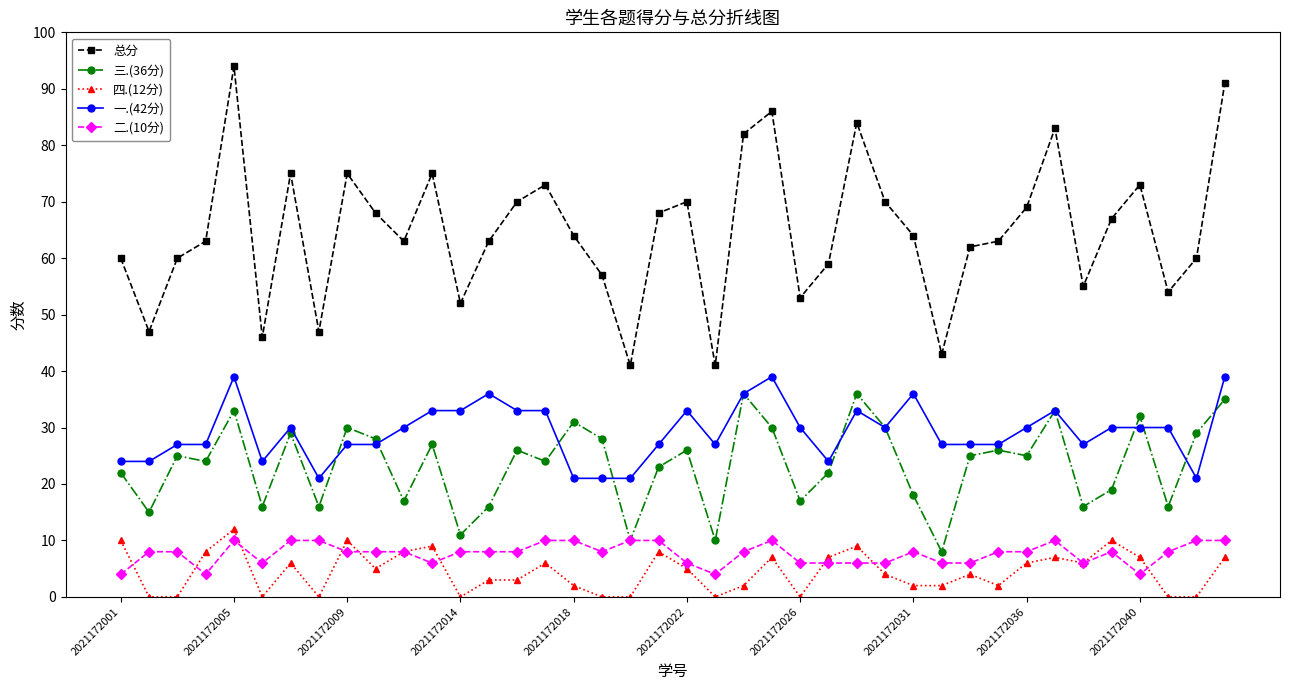

True or false: 四.(12分) has more than 1 points higher than both neighbors.

True